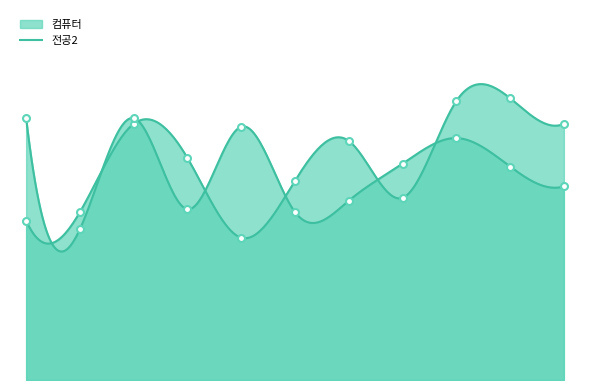

Which series has the largest total across all categories?

컴퓨터